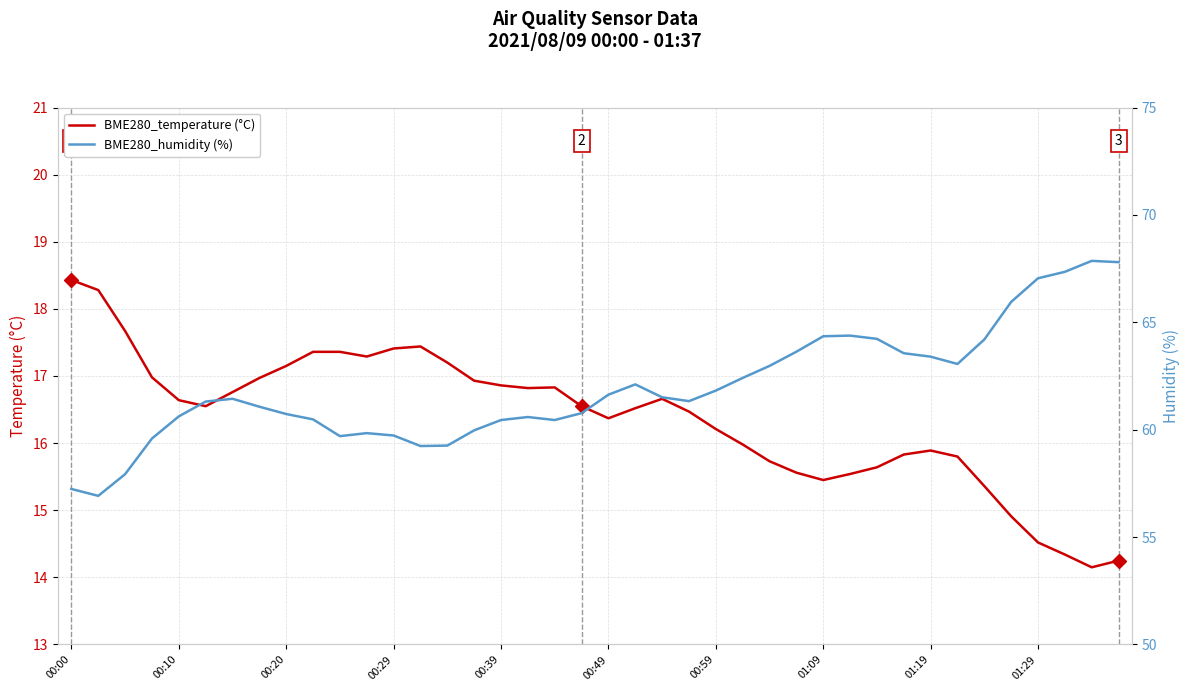

Is it true that BME280_temperature (°C) equals 16.4 at 00:49?

True